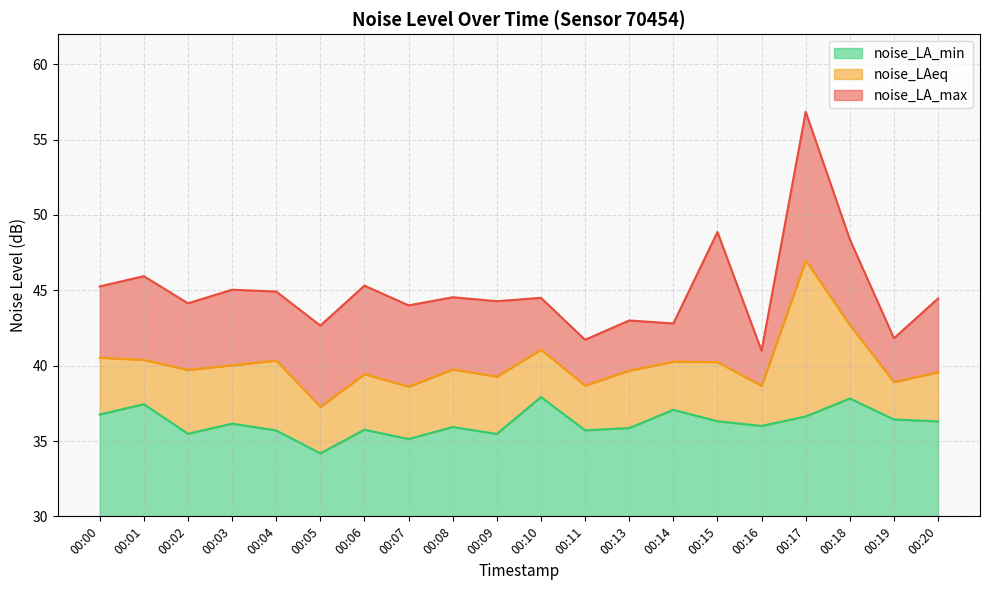

Between 00:07 and 00:10, which series saw the biggest shift?

noise_LA_min